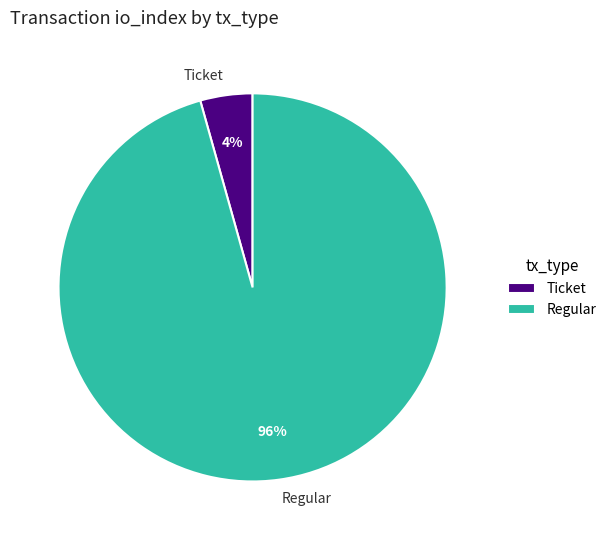

True or false: Ticket accounts for 4% of the total.

True